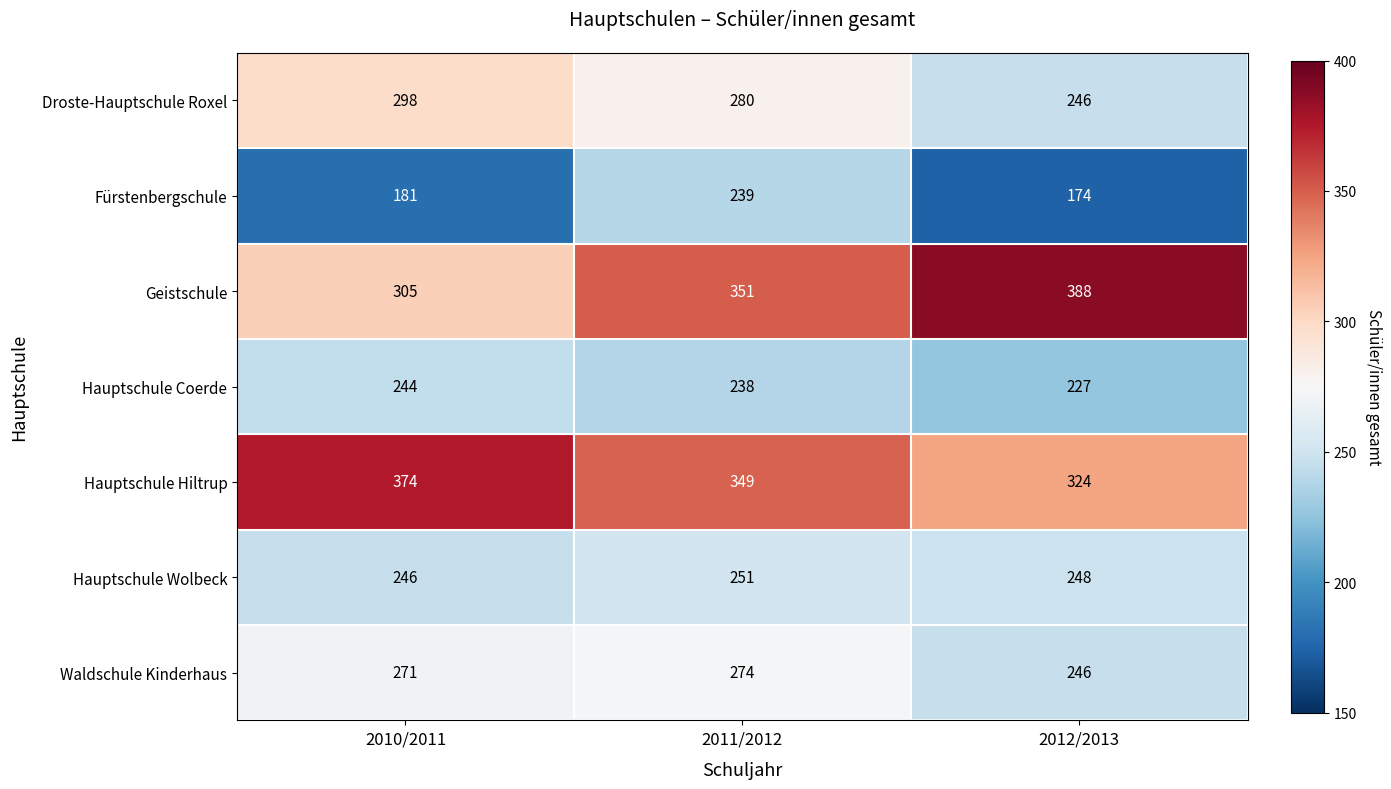

At which category is the sum across all series the highest?

2011/2012